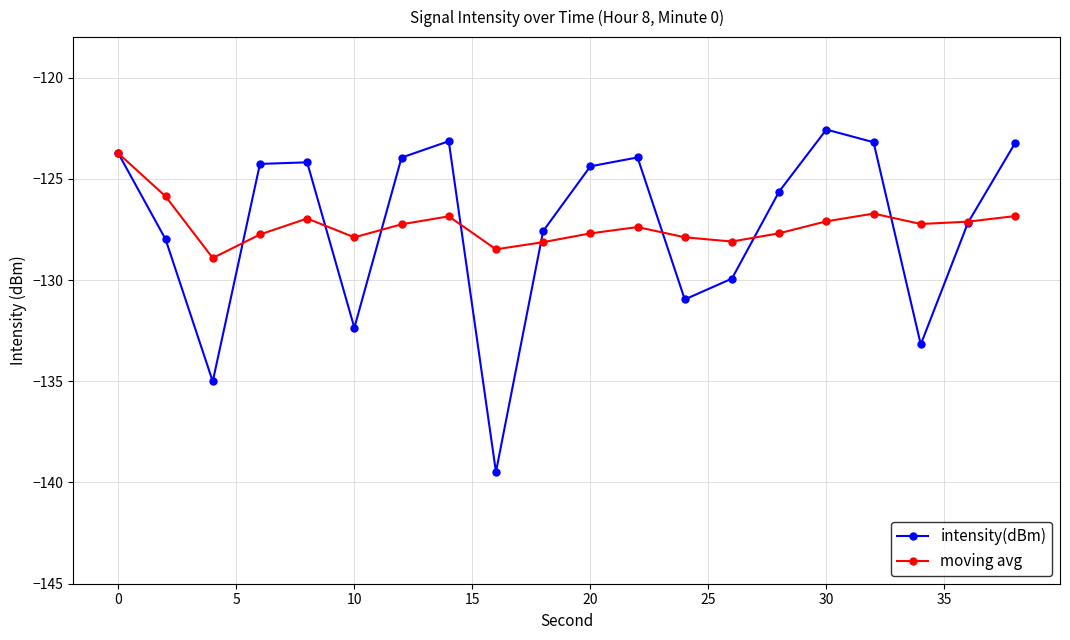

How many interior local peaks does the intensity(dBm) series have?

4